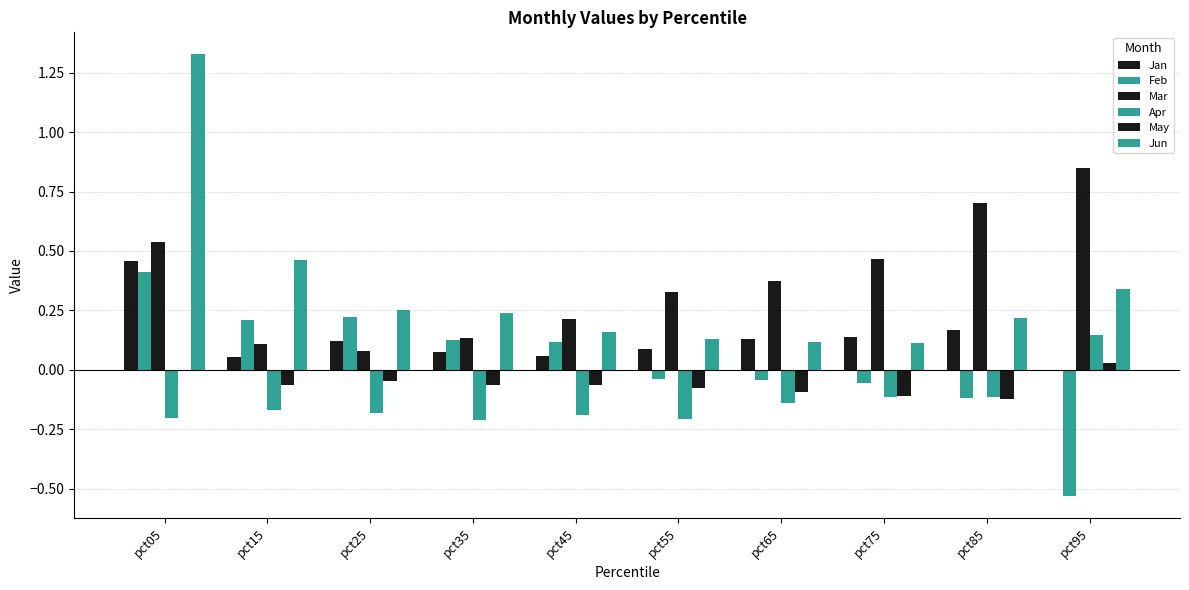

True or false: Jun has a value of 0.4 at pct85.

False